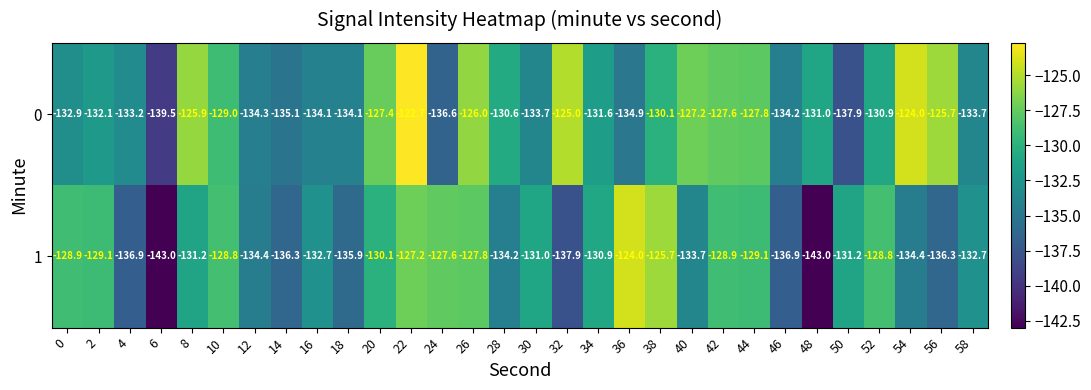

List the series in order of their peak value, highest first.

0, 1